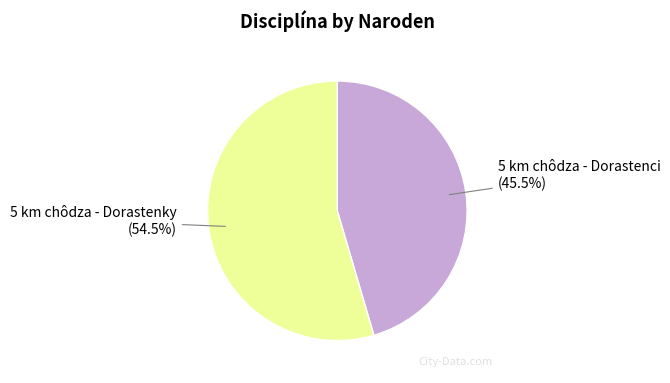

How many slices are in this pie chart?

2